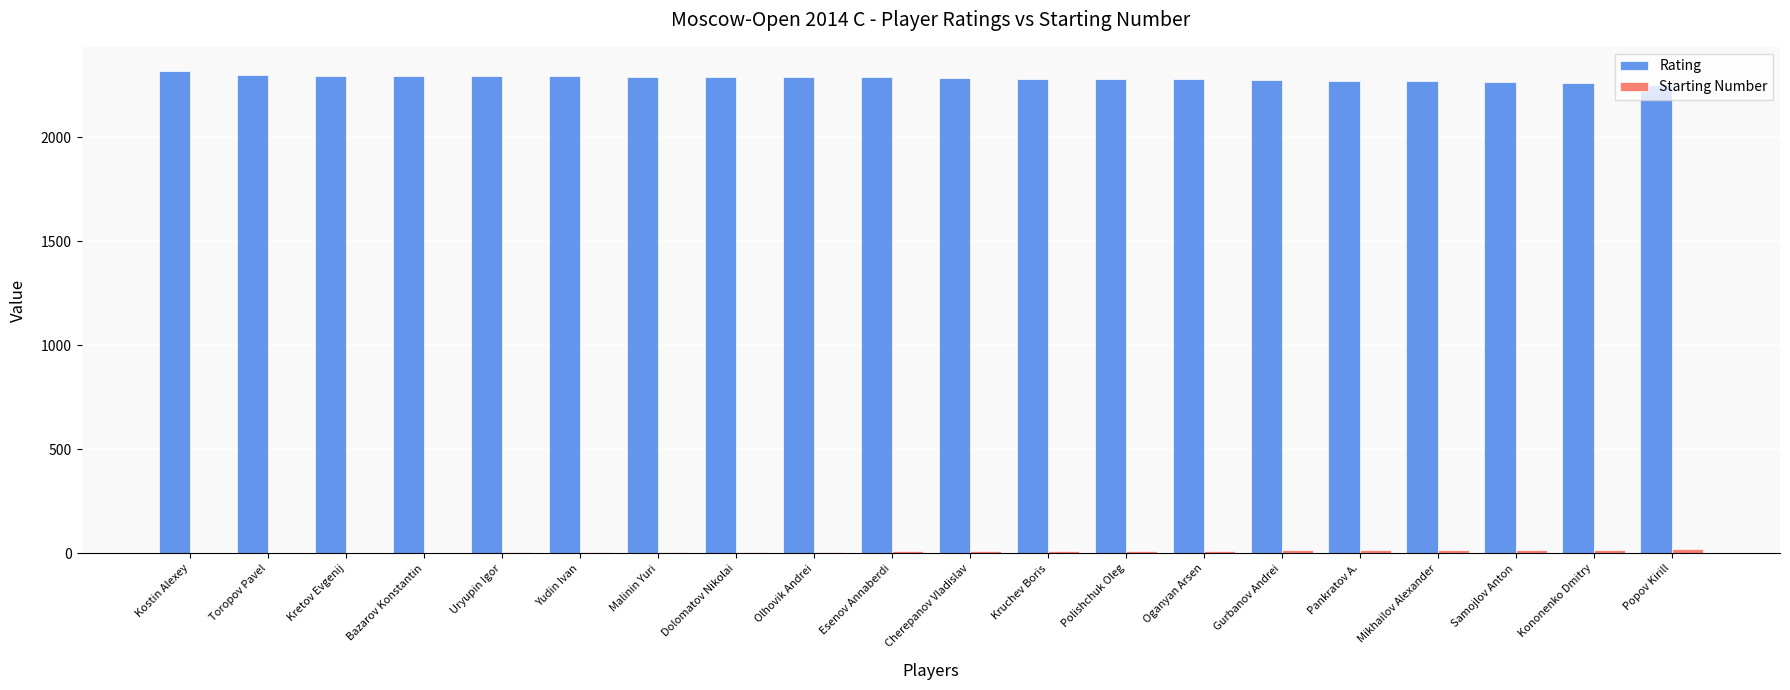

True or false: Rating has a value of 3164 at Polishchuk Oleg.

False